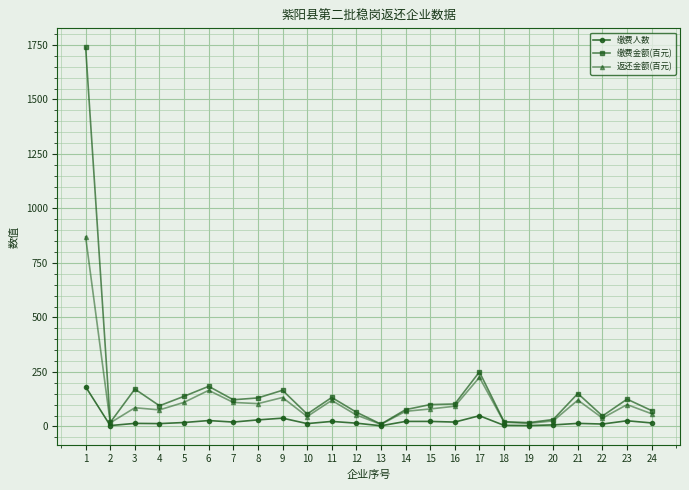

What is the total value across all series at 16?

215.7